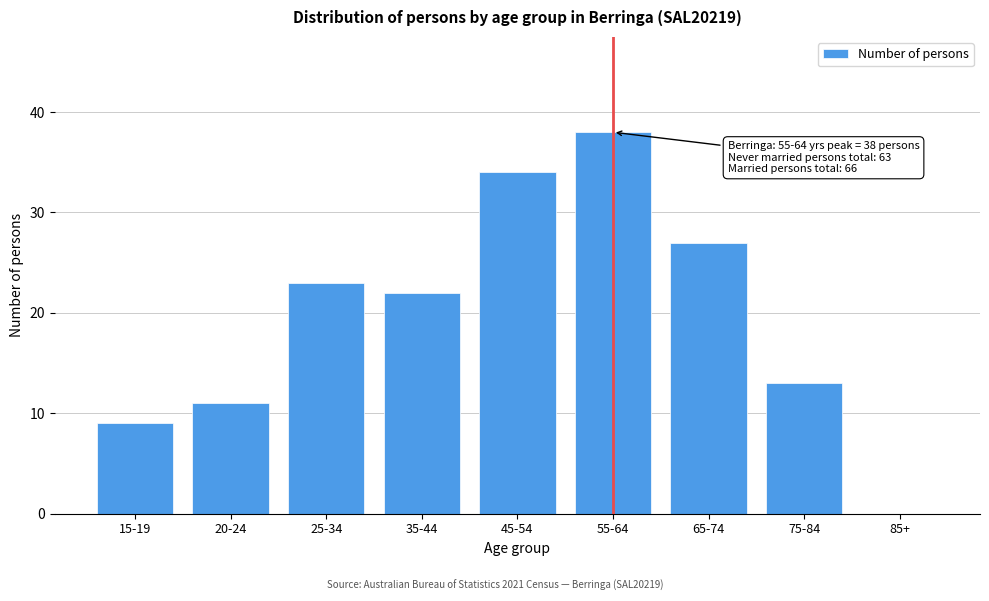

Reading left to right, what are all the values shown in this chart?

15-19=9	20-24=11	25-34=23	35-44=22	45-54=34	55-64=38	65-74=27	75-84=13	85+=0